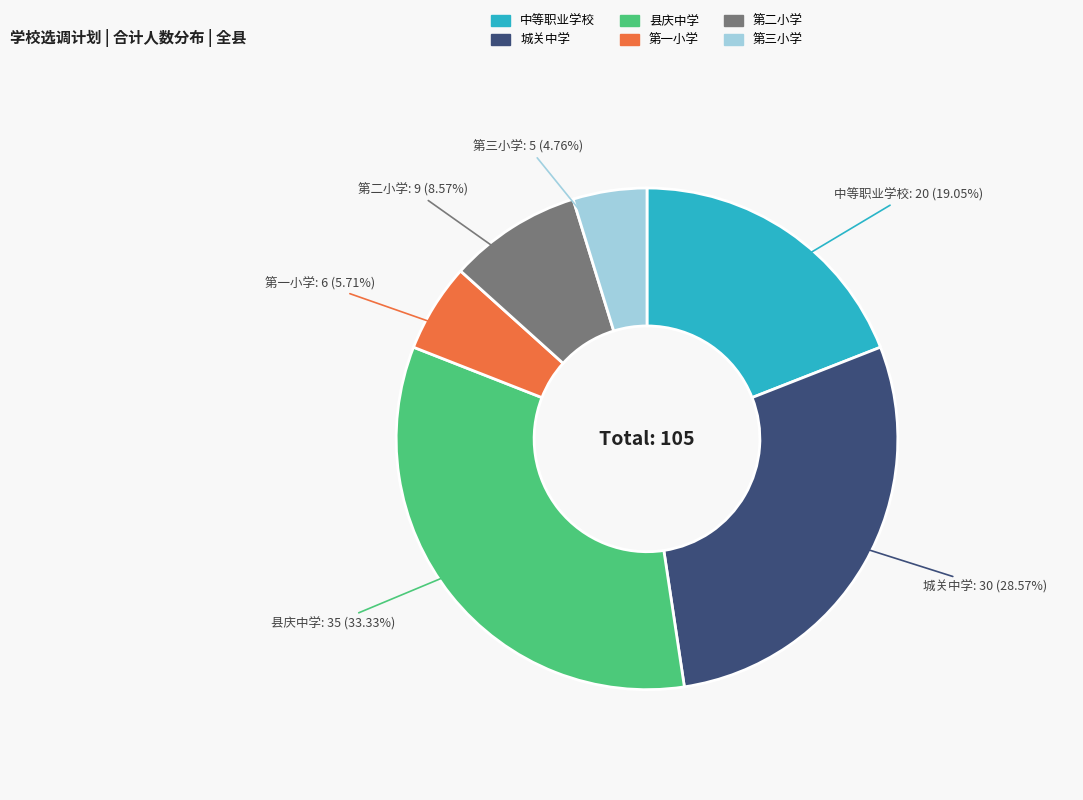

Which has a higher value, 第二小学 or 第一小学?

第二小学